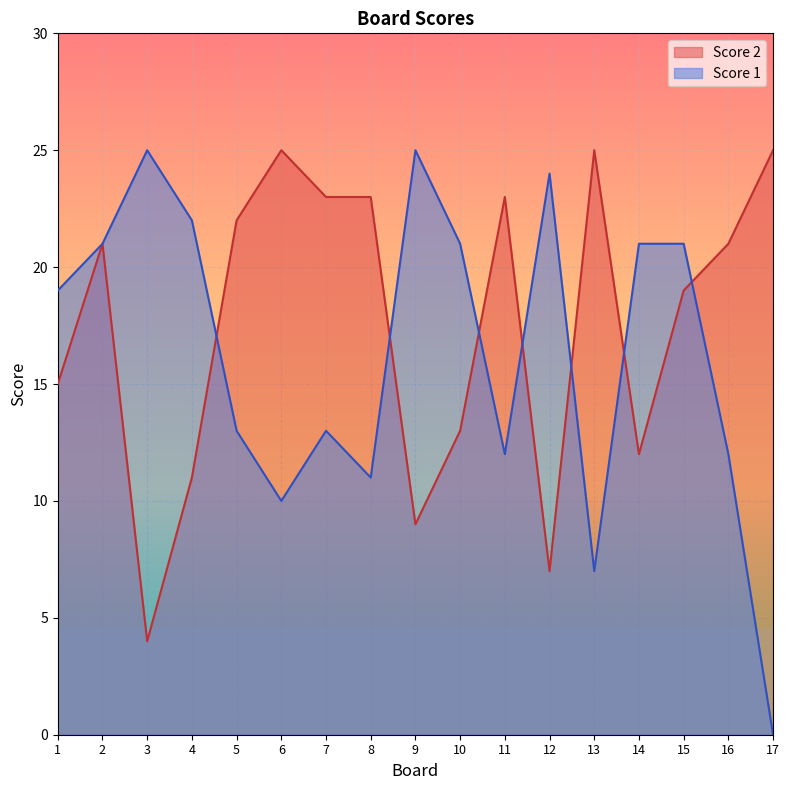

At how many categories does at least one series exceed 24?

5